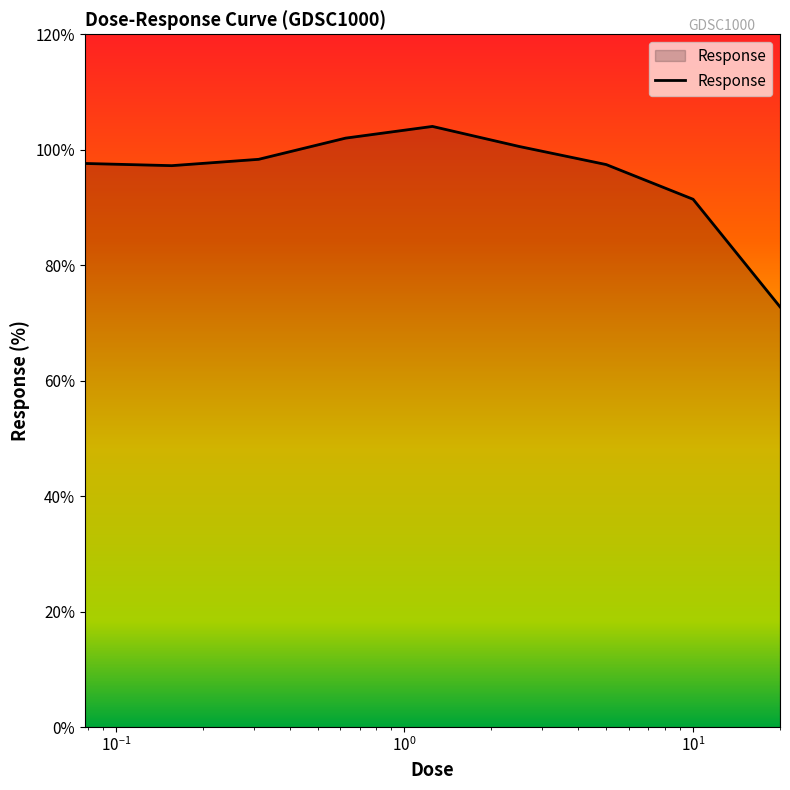

What is the smallest value displayed?

72.8